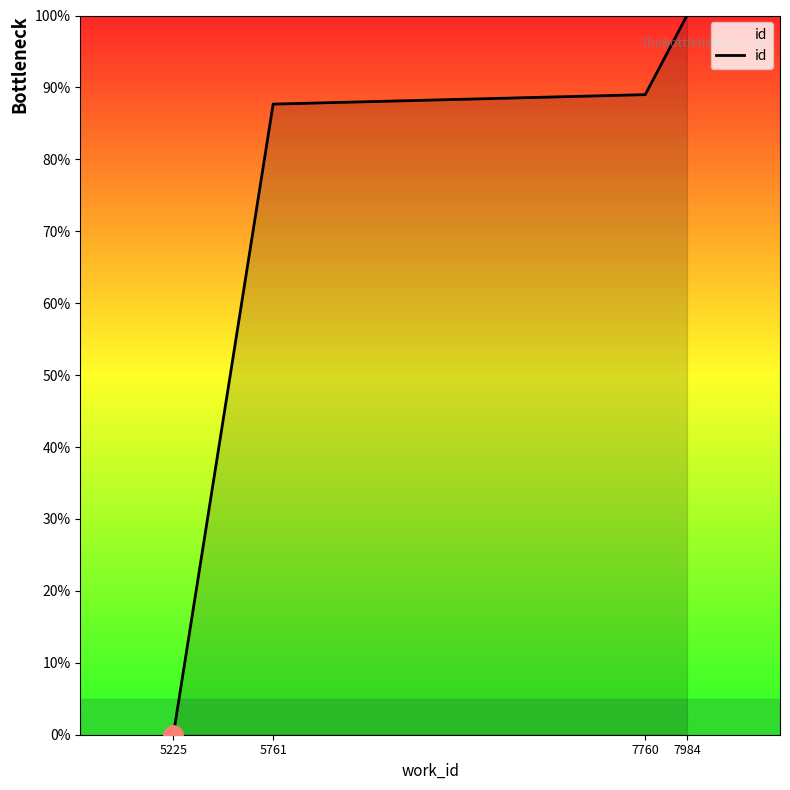

Which category has the lowest value across all series?

5225